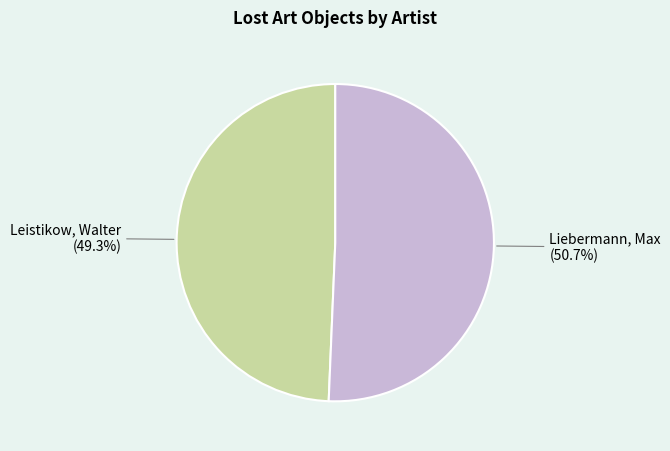

How many slices are in this pie chart?

2